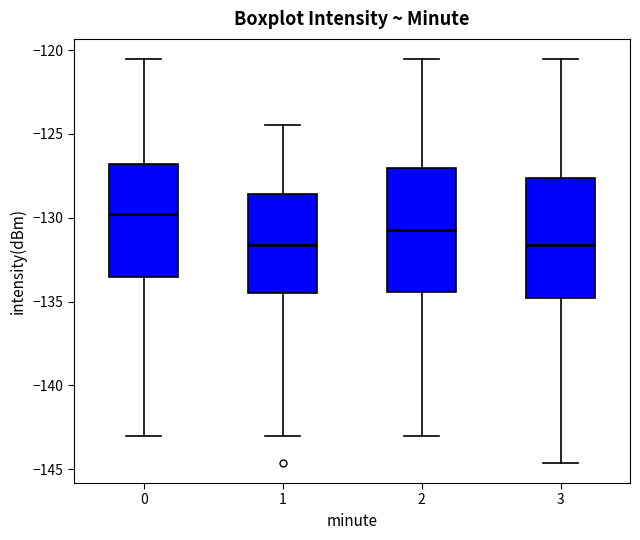

Reading left to right, transcribe this box plot: for each box, give where its median line is, the range the box spans, and where its two whiskers end, as read against the y-axis. The values are not printed on the chart, so give them approximately, as read against the axis.

0: median -130.0, box -133.5 to -127.0, whiskers -143.0 to -120.5
1: median -131.5, box -134.5 to -128.5, whiskers -143.0 to -124.5
2: median -130.5, box -134.5 to -127.0, whiskers -143.0 to -120.5
3: median -131.5, box -135.0 to -127.5, whiskers -144.5 to -120.5